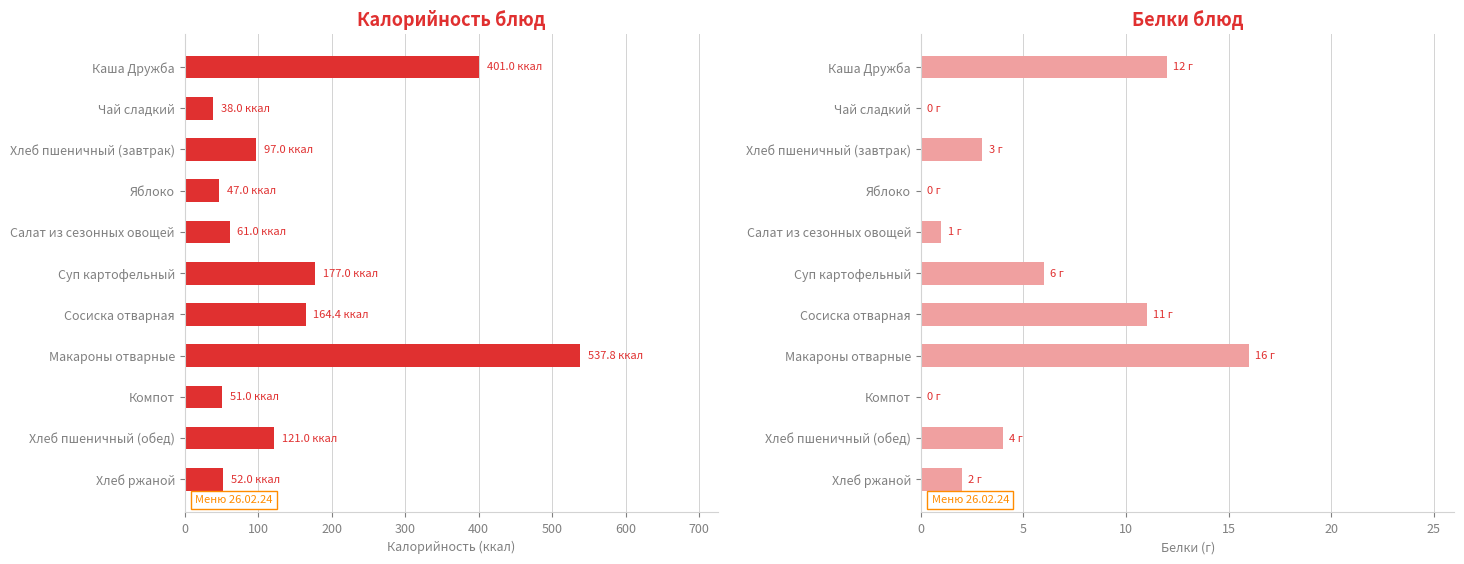

Are the bars horizontal?

Yes